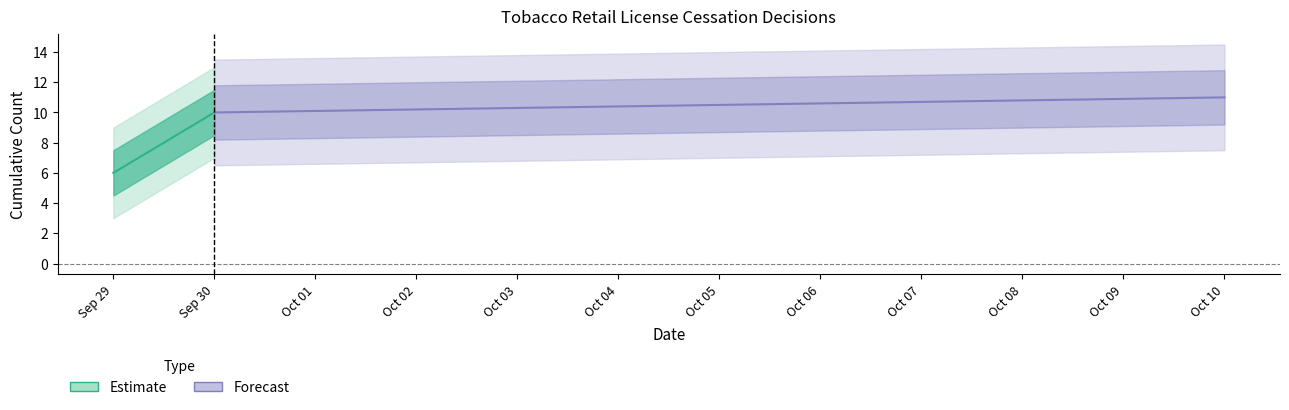

Which has a higher value, 2025-09-30 or 2025-09-30?

2025-09-30